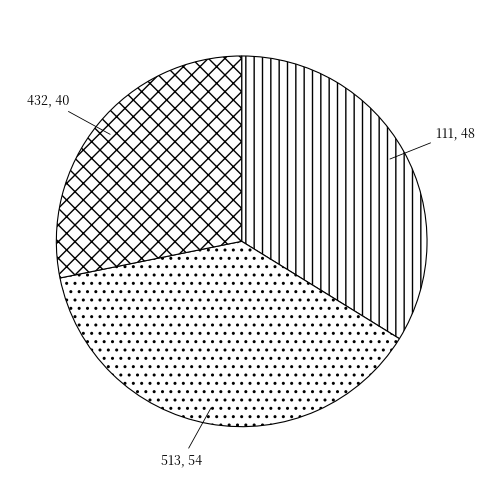

Is 111 the majority of the pie?

No